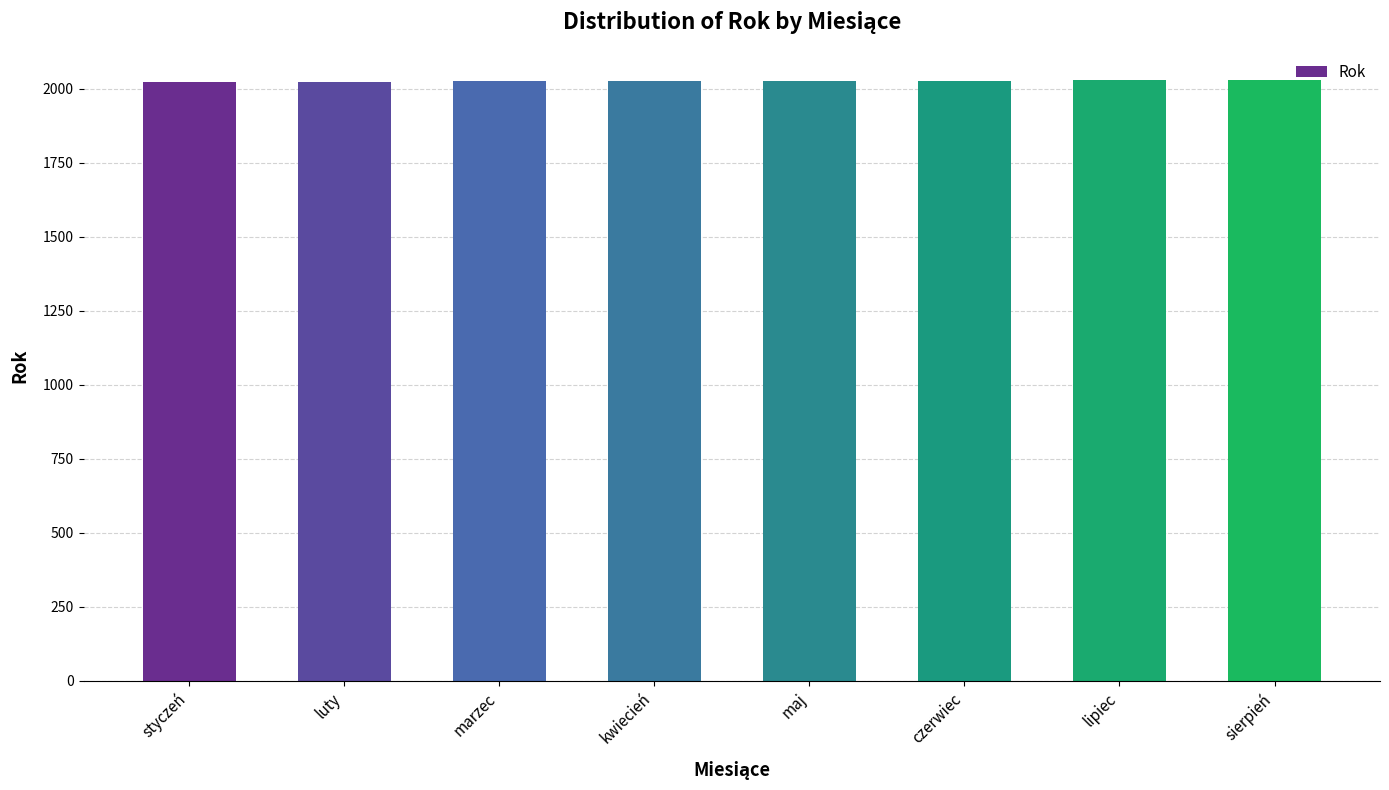

What is the approximate value at maj?

2027